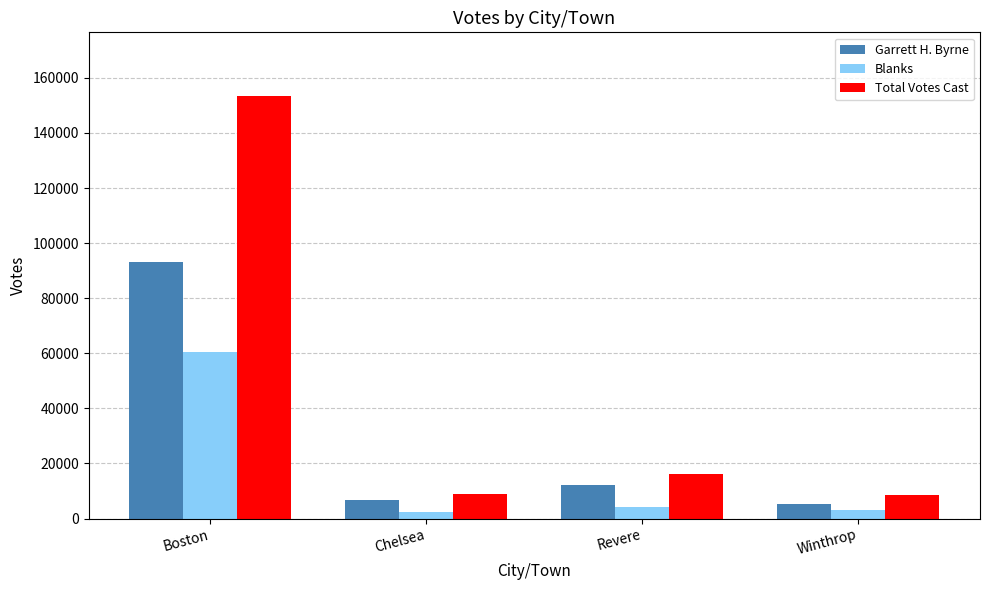

What is the difference between the second highest and second lowest values in the Garrett H. Byrne series?

5302